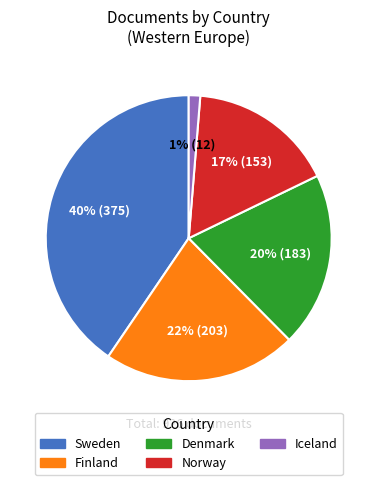

To the nearest percent, what percentage of the pie is Iceland?

1%